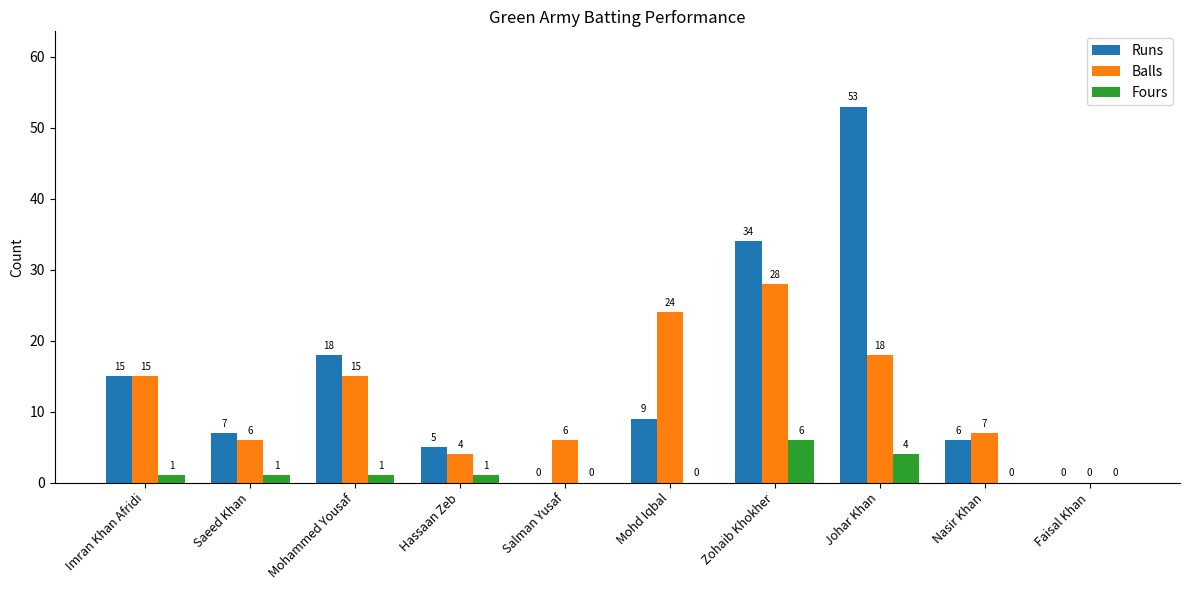

What is the total value across all series at Saeed Khan?

14